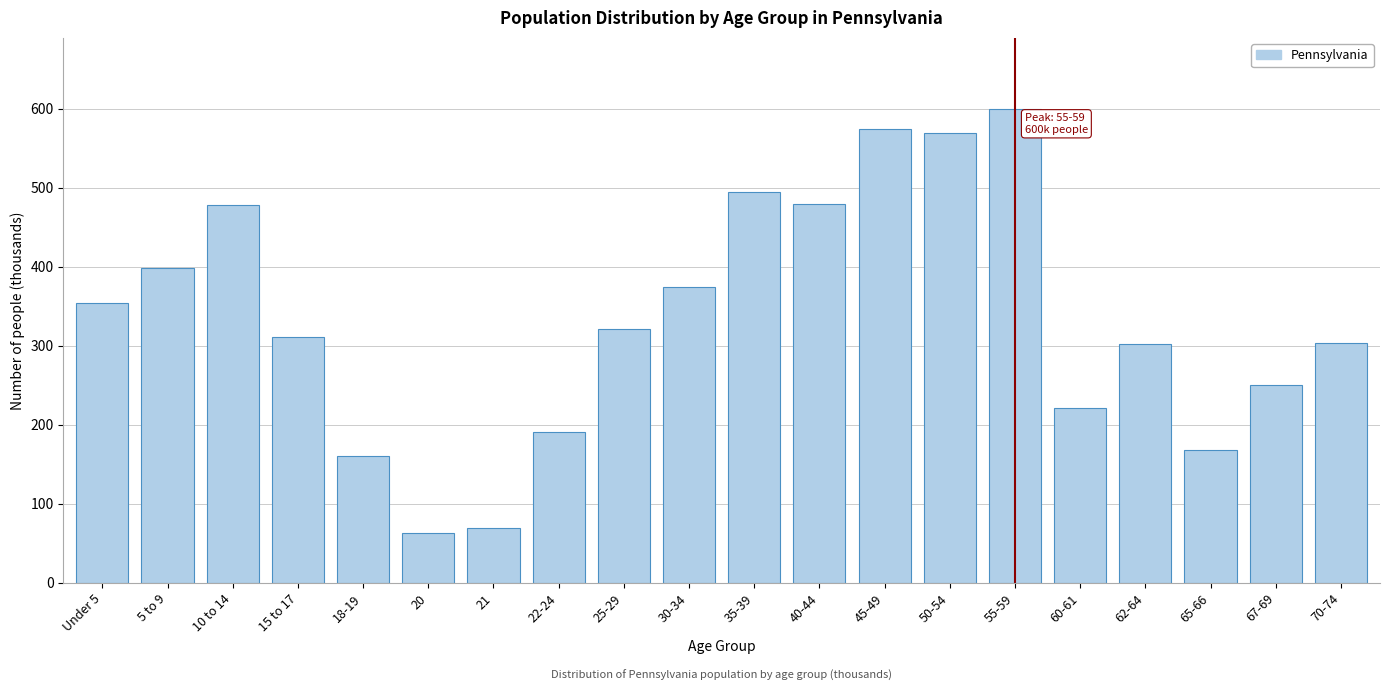

What is the sum of all values?

6688